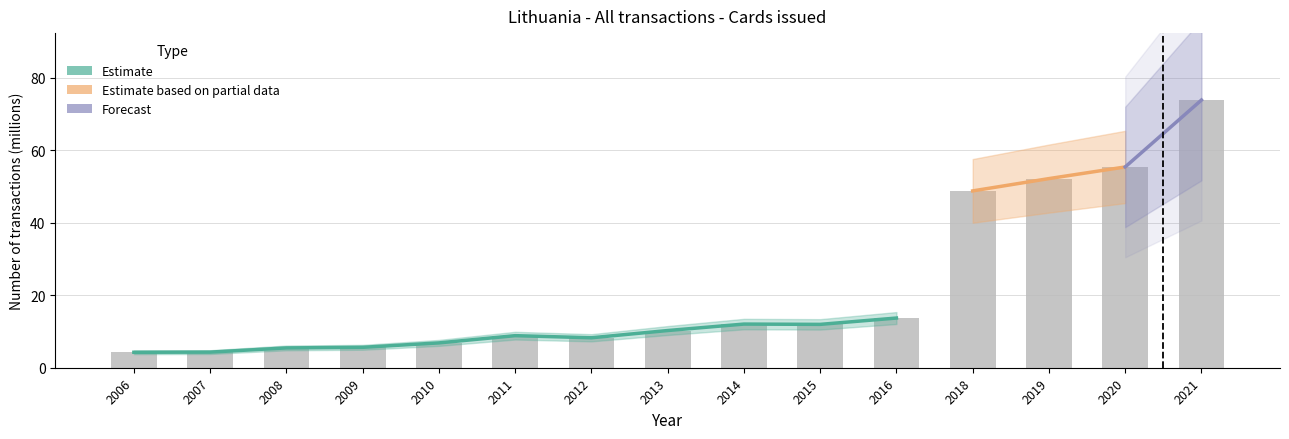

The chart shows a value of 48.8 at 2018. True or false?

True